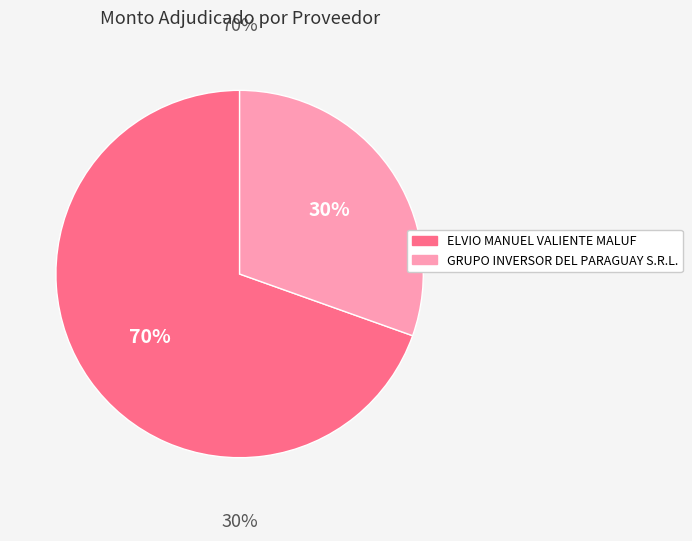

What percentage is the ELVIO MANUEL VALIENTE MALUF slice, to the nearest percent?

70%